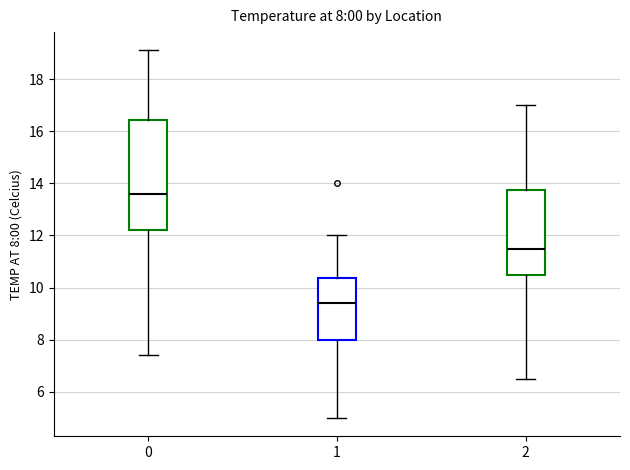

Which box has the lowest median line?

1